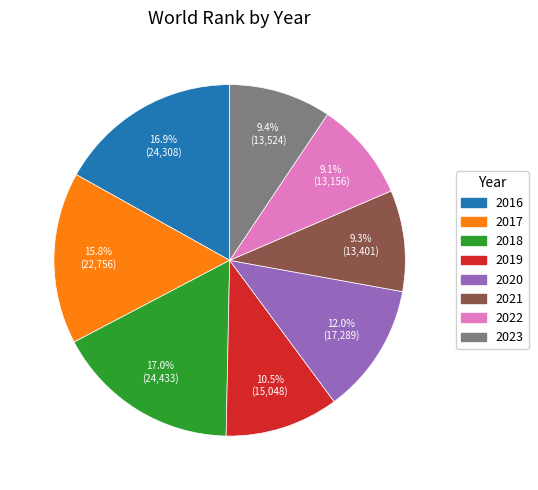

Between 2019 and 2016, which is larger?

2016